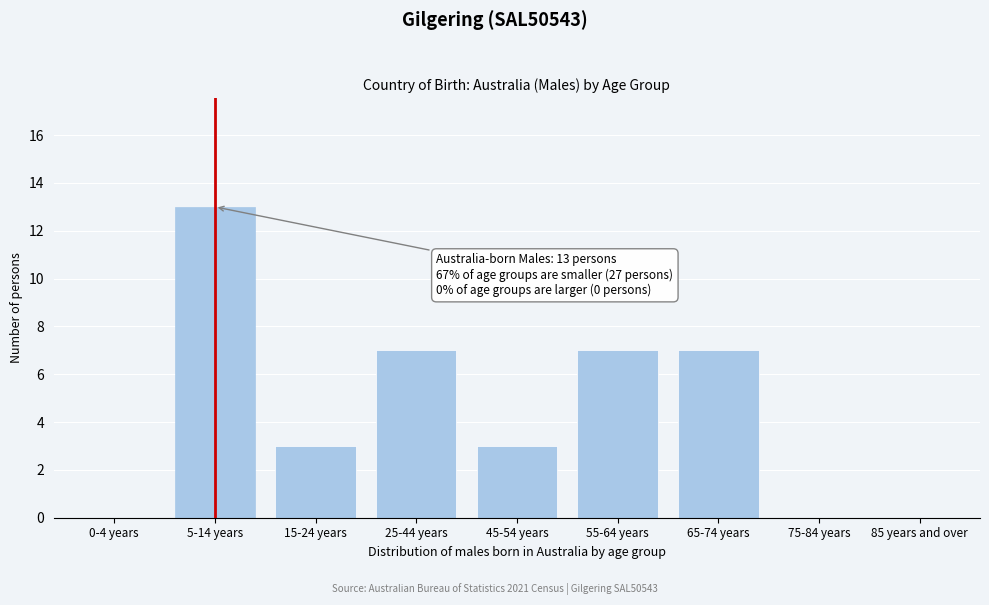

Reading left to right, what are all the values shown in this chart?

0-4 years=0	5-14 years=13	15-24 years=3	25-44 years=7	45-54 years=3	55-64 years=7	65-74 years=7	75-84 years=0	85 years and over=0